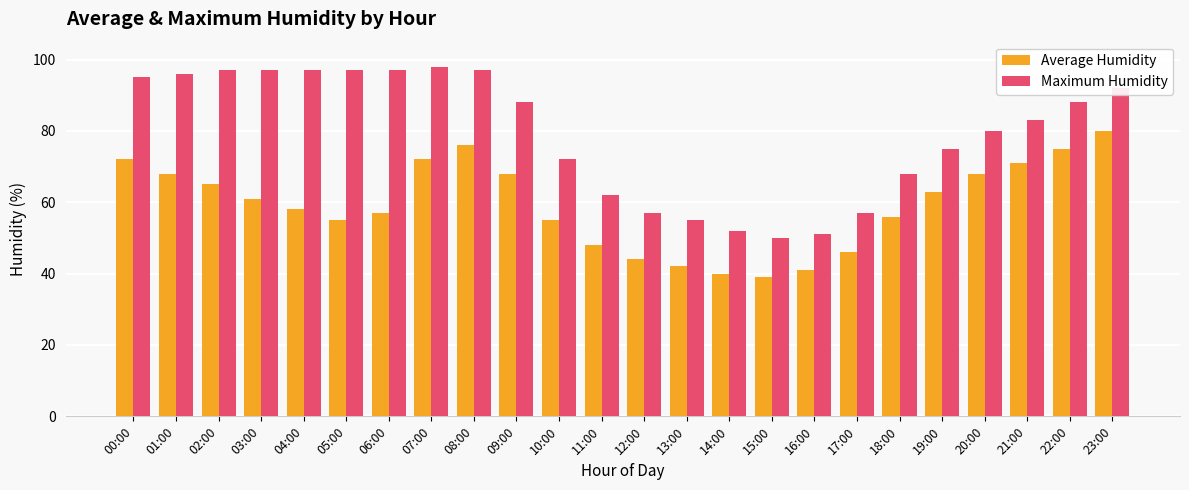

What is the difference between the highest and lowest values at 23:00?

12